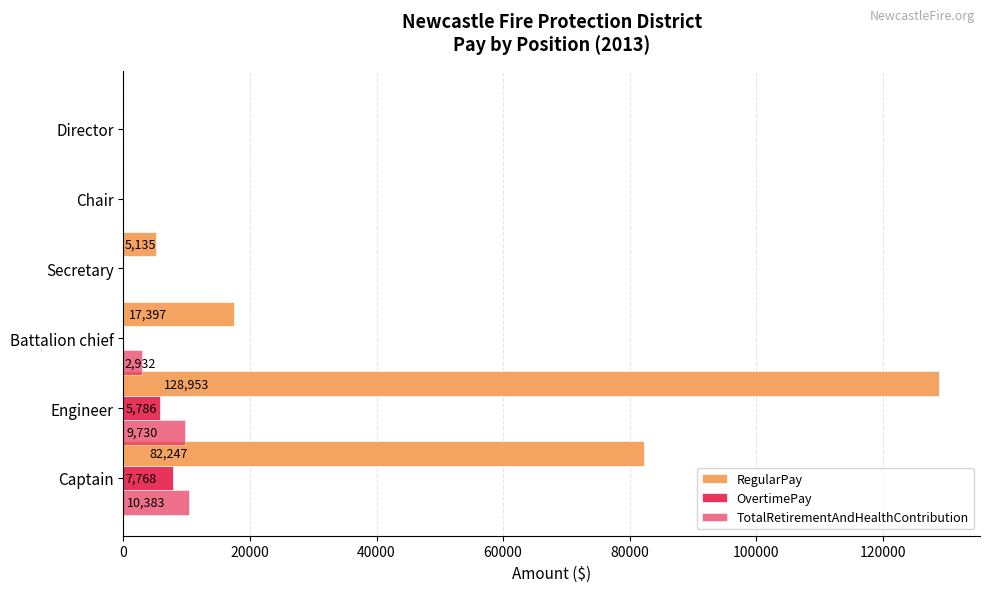

Count the number of data series in this chart.

3